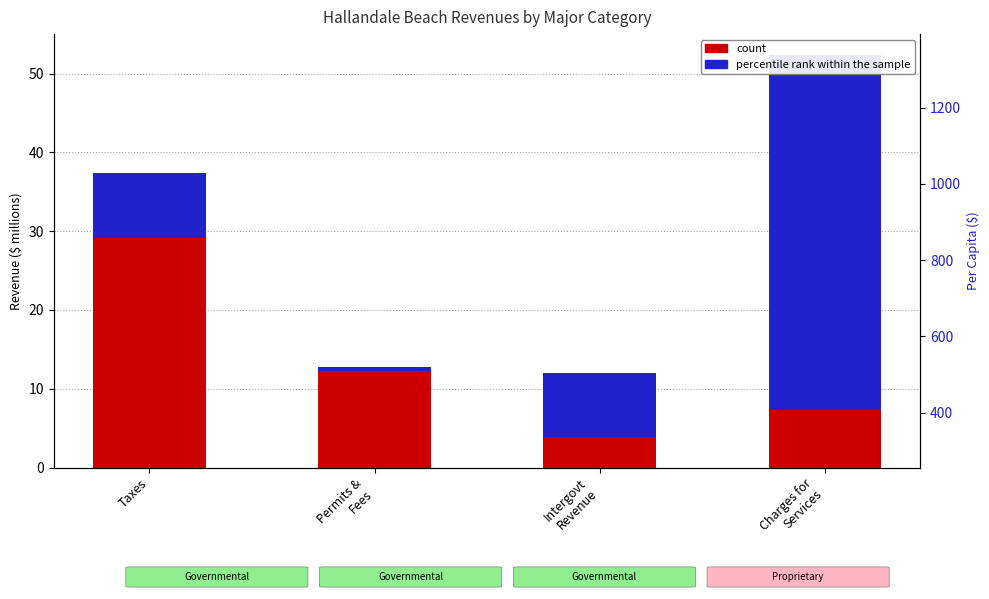

How many bars are there in each group?

2